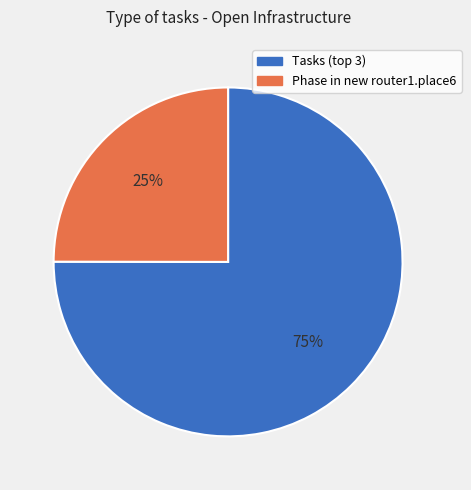

How many segments does this pie chart have?

2